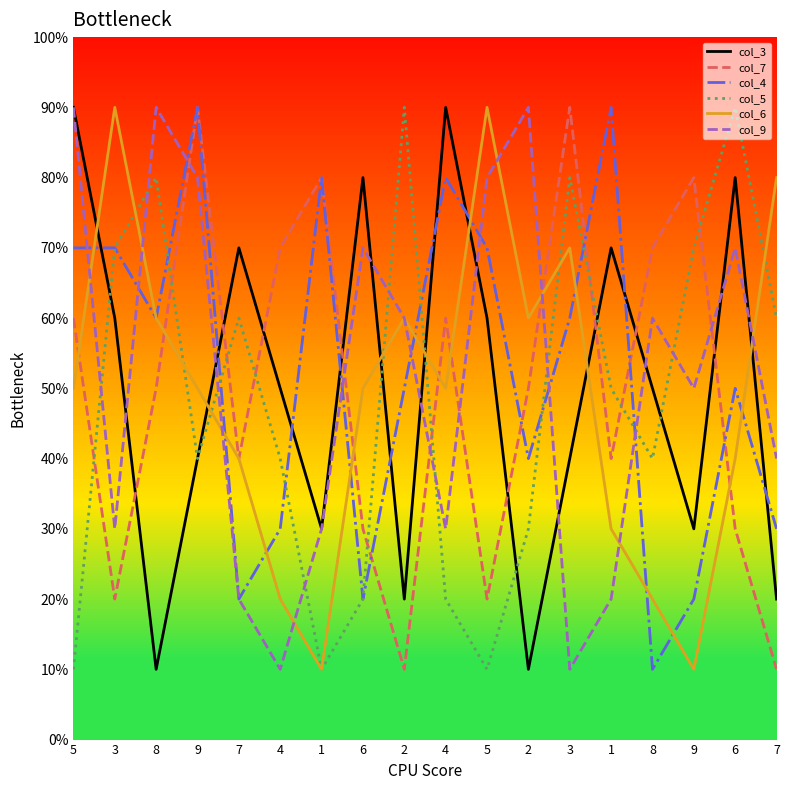

Does the chart have visible grid lines?

No